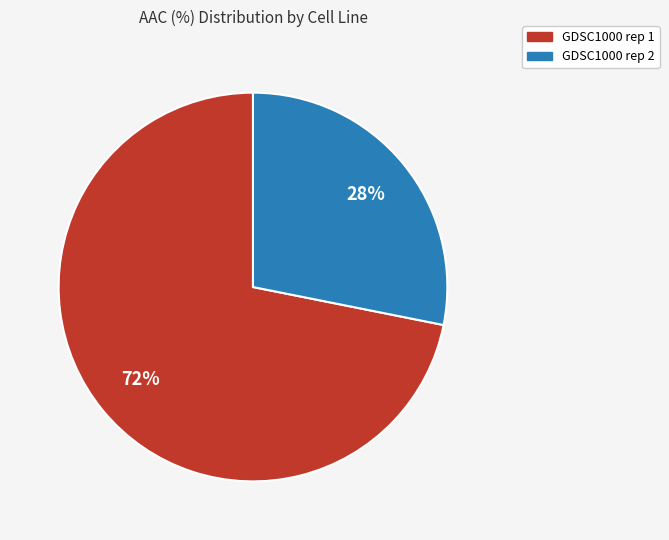

Rank the categories by value from highest to lowest.

GDSC1000 rep 1, GDSC1000 rep 2